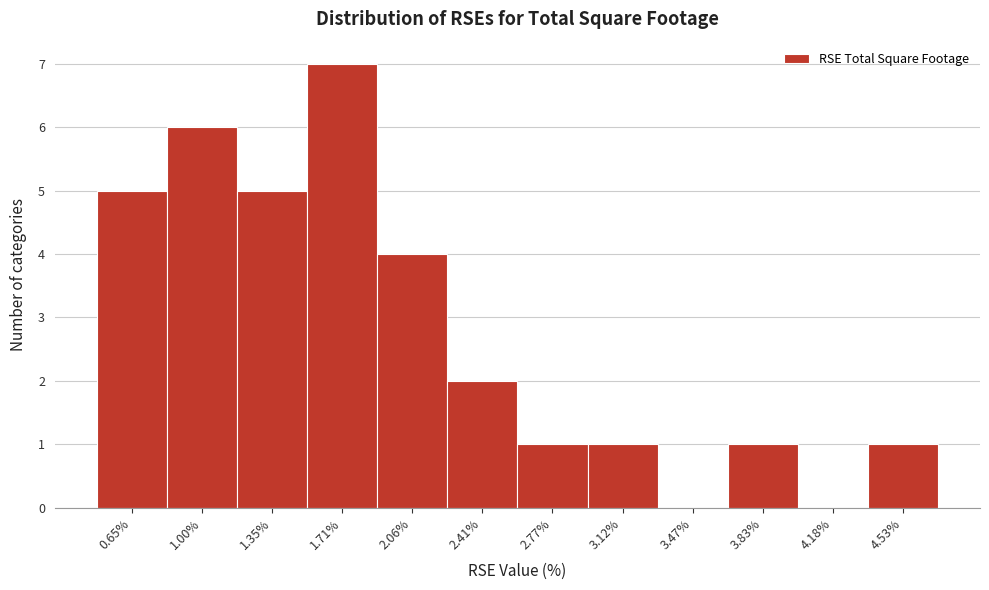

What is the height of the bar covering 2.60 to 2.95 on the x-axis? Neither the bar edges nor the heights are printed on the chart, so give them approximately, as read against the axes.

1